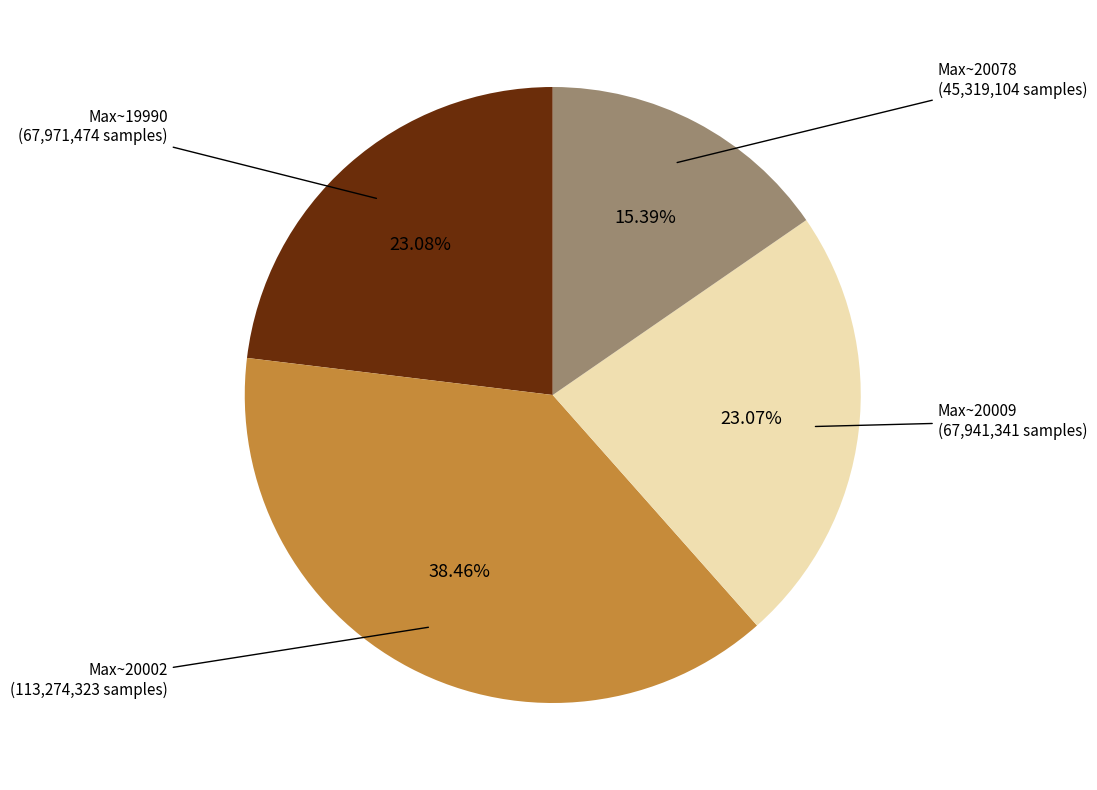

Does any single category account for the majority?

No